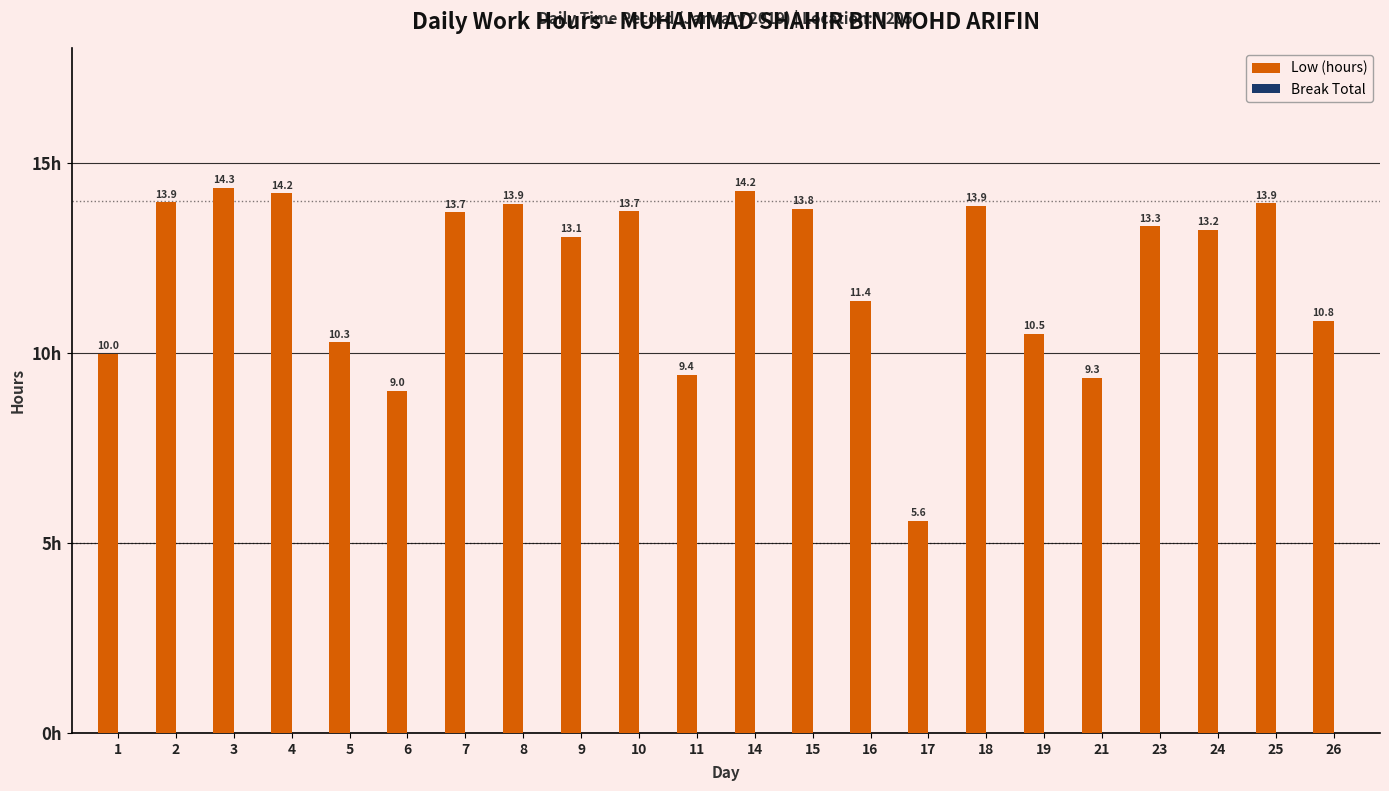

Between 2 and 4, which is larger?

4